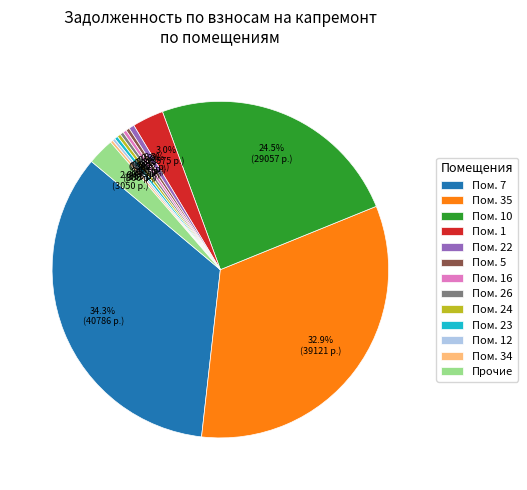

Which slice is the largest?

Пом. 7